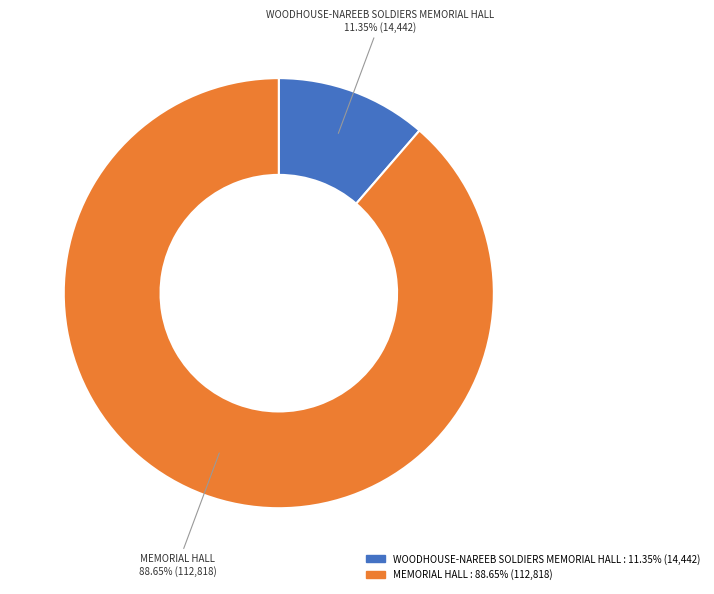

Rank the categories by value from highest to lowest.

MEMORIAL HALL, WOODHOUSE-NAREEB SOLDIERS MEMORIAL HALL